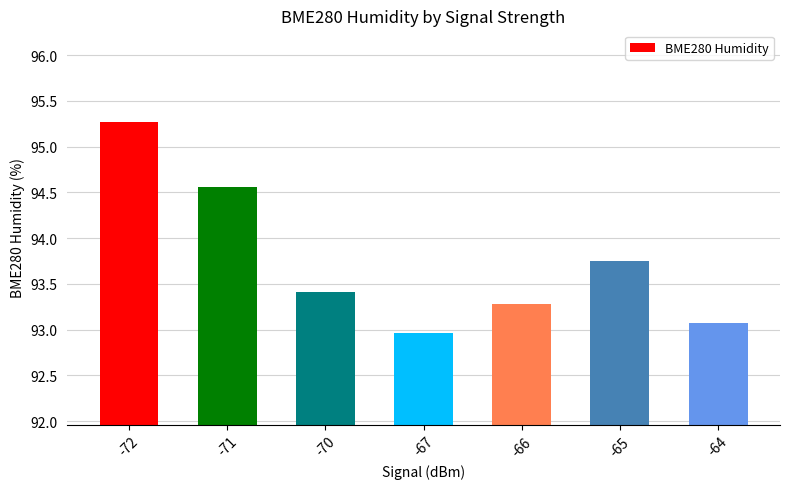

At which label is the value closest to 94?

-65